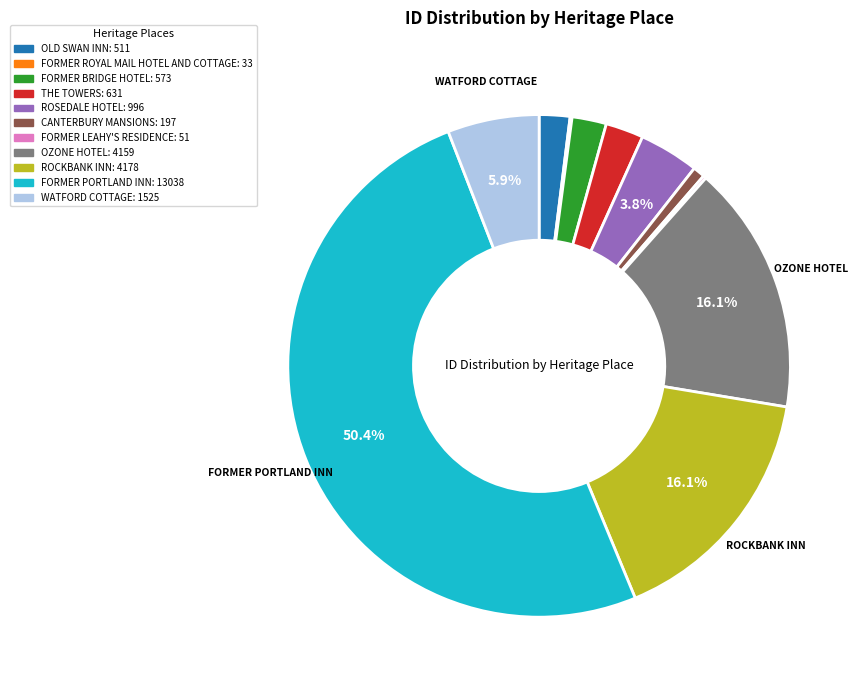

How much of the chart is everything except WATFORD COTTAGE: 1525?

94.1%